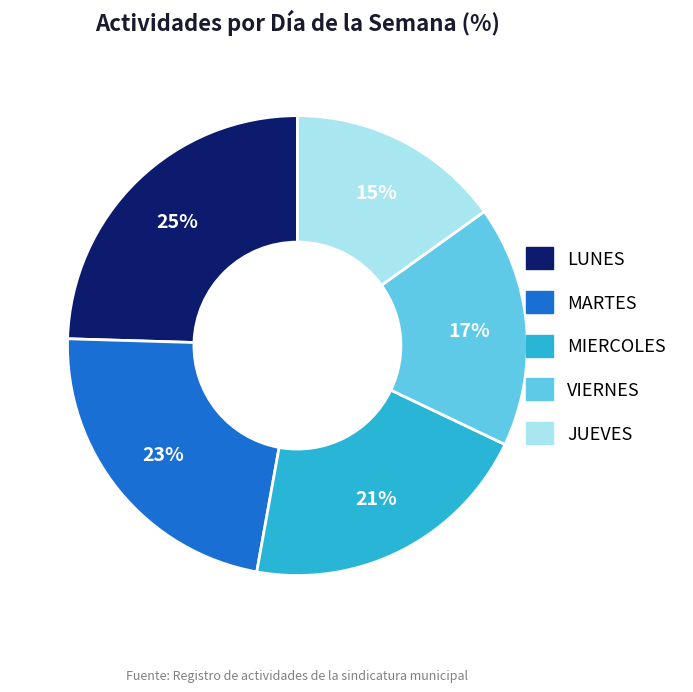

Is MIERCOLES the majority of the pie?

No